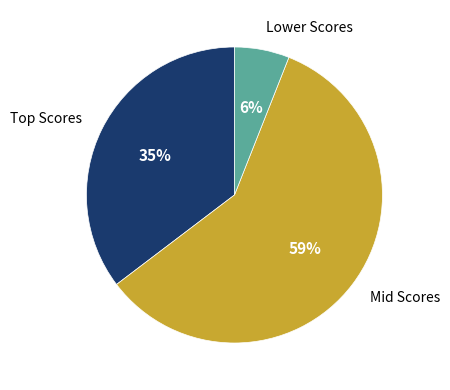

To the nearest percent, what is the average slice percentage?

33%